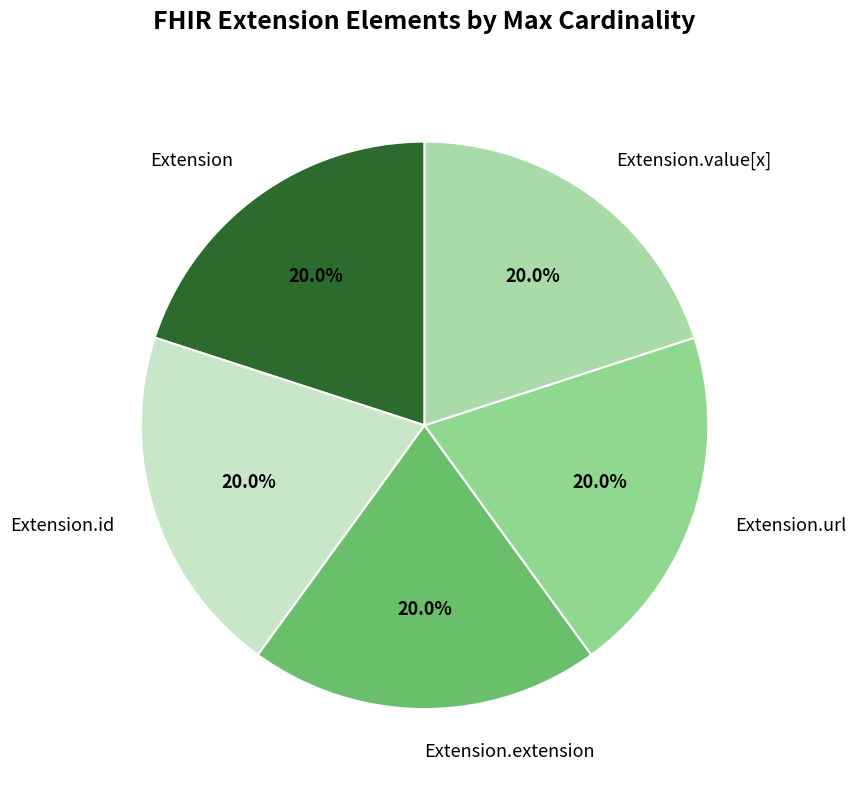

To the nearest percent, what is the average slice percentage?

20%